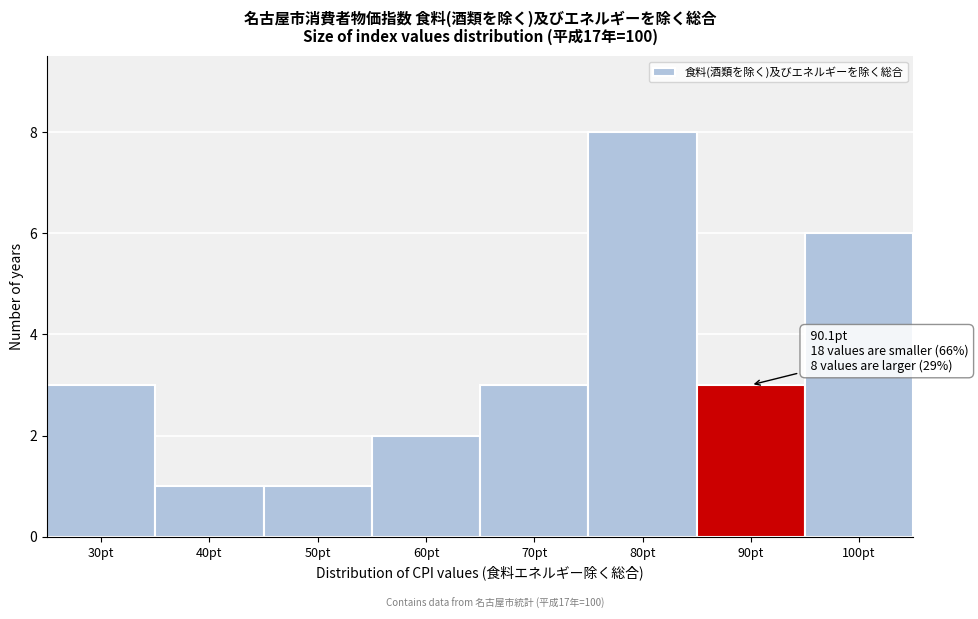

Reading right to left, list all the values displayed in this chart.

100pt=6	90pt=3	80pt=8	70pt=3	60pt=2	50pt=1	40pt=1	30pt=3